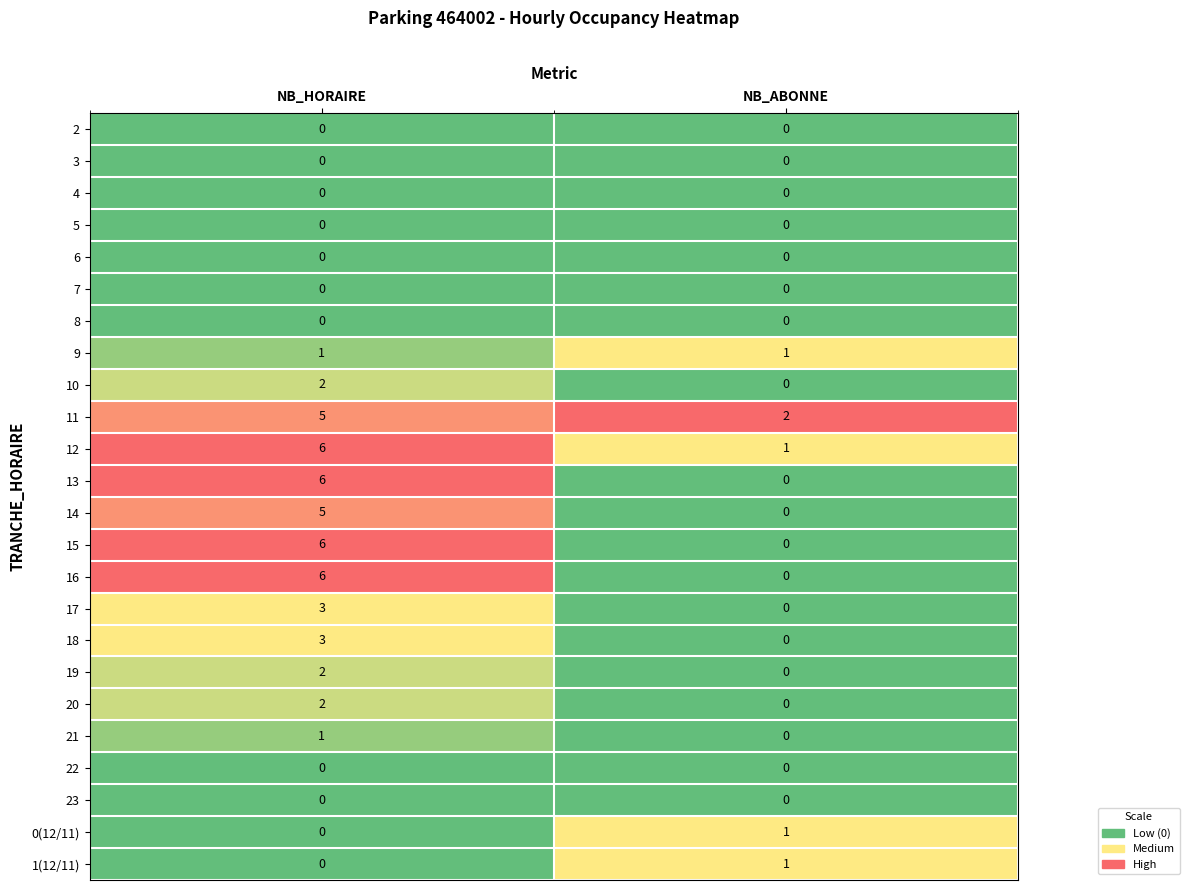

At how many categories does at least one series exceed 0?

2